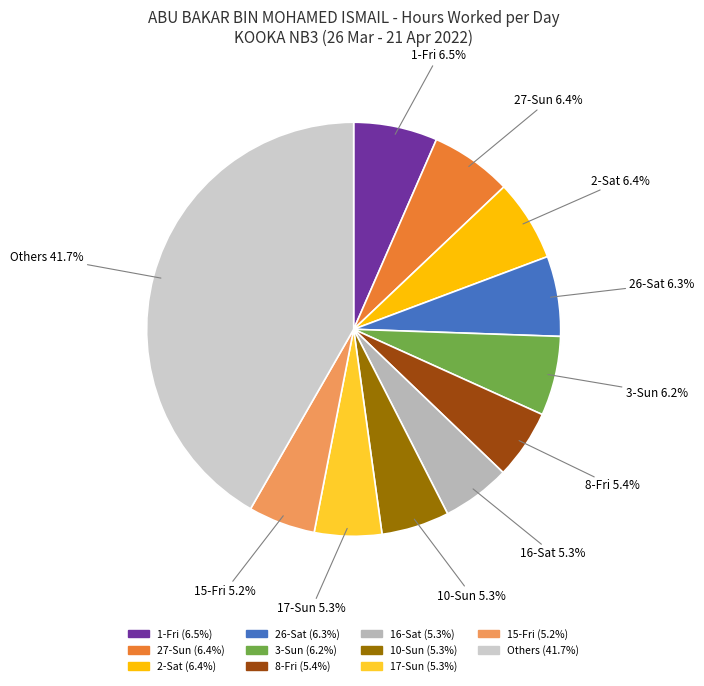

Which has a higher value, 27-Sun or 16-Sat?

27-Sun